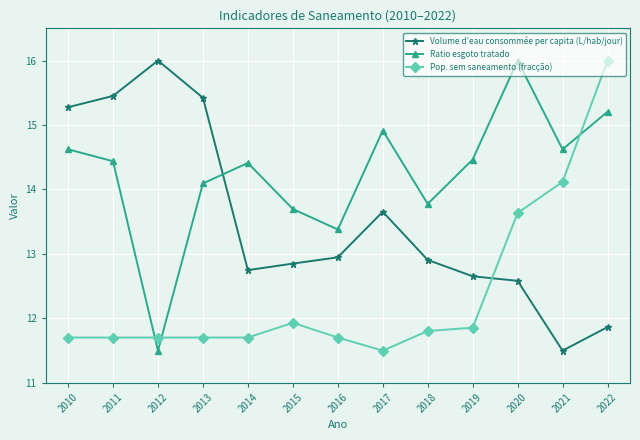

How many interior local valleys does the Volume d’eau consommée per capita (L/hab/jour) series have?

2